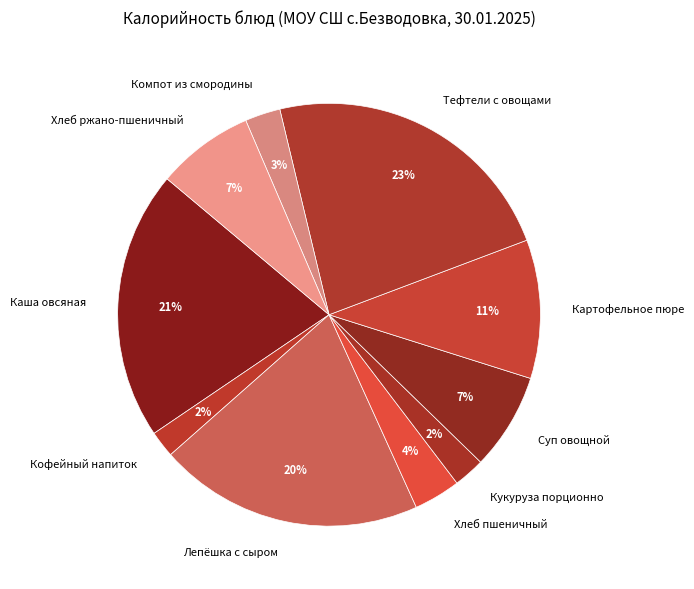

Is there a majority slice in this chart?

No